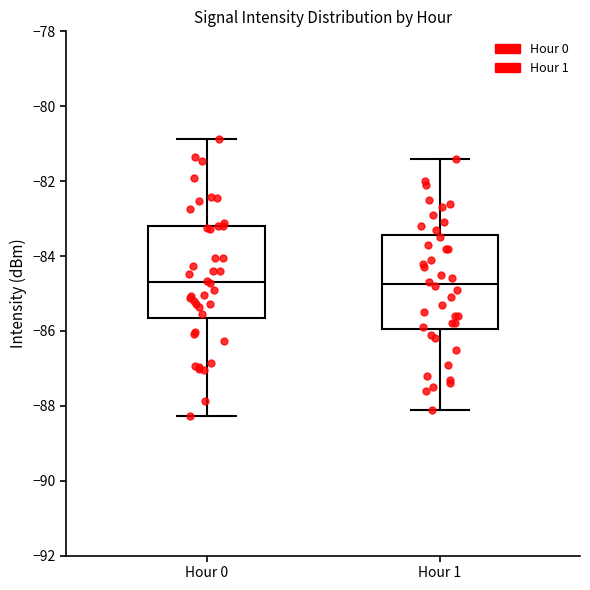

Reading left to right, read every box against the y-axis: the position of its median line, the range the box covers, and the ends of its whiskers. The values are not printed on the chart, so give them approximately, as read against the axis.

Hour 0: median -84.6, box -85.6 to -83.2, whiskers -88.2 to -80.8
Hour 1: median -84.8, box -86.0 to -83.4, whiskers -88.0 to -81.4